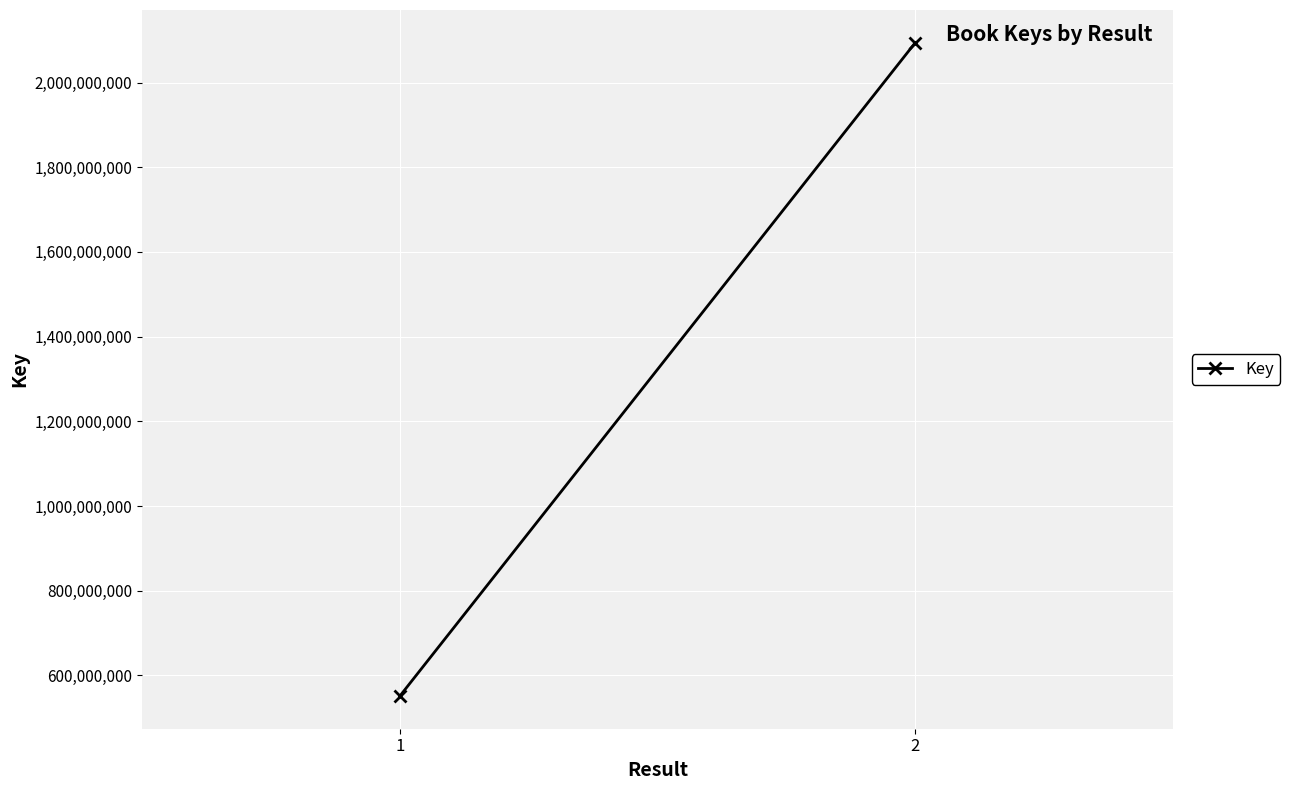

Reading right to left, what are all the values shown in this chart?

2094181786	551187946